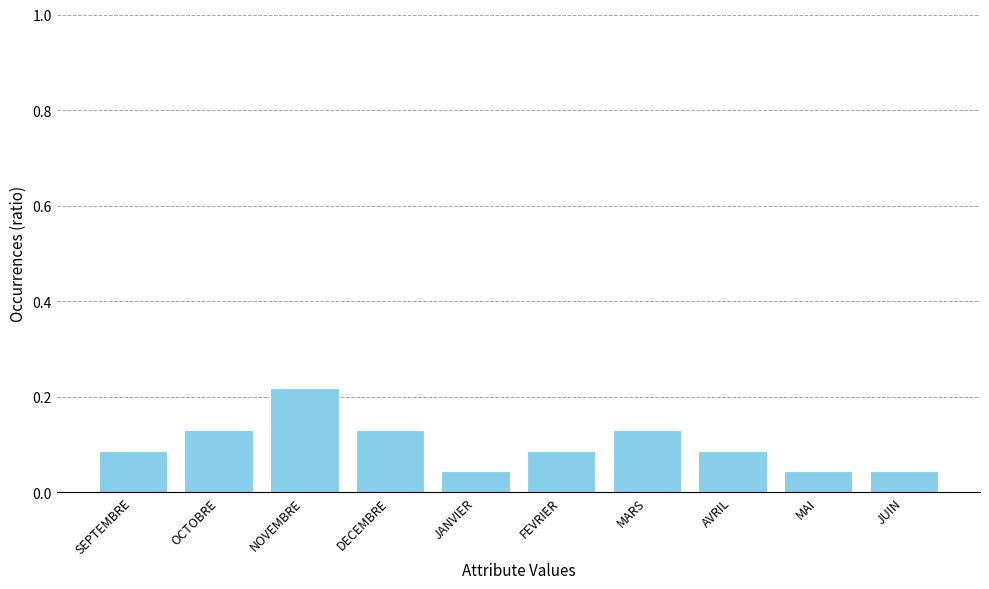

What is the sum of all values?

1.0